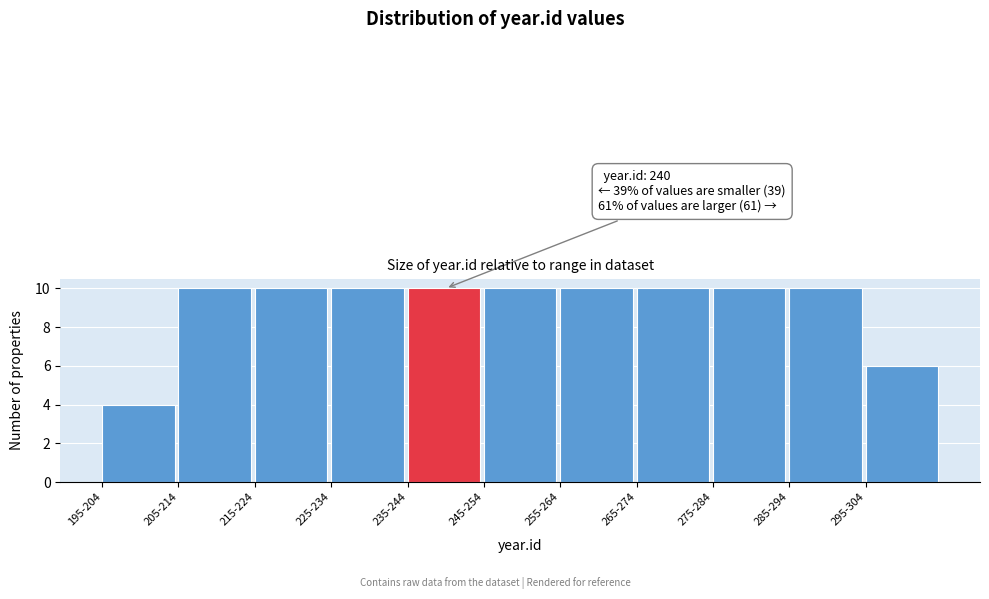

Reading right to left, transcribe all the data shown in this chart.

295-304=6	285-294=10	275-284=10	265-274=10	255-264=10	245-254=10	235-244=10	225-234=10	215-224=10	205-214=10	195-204=4